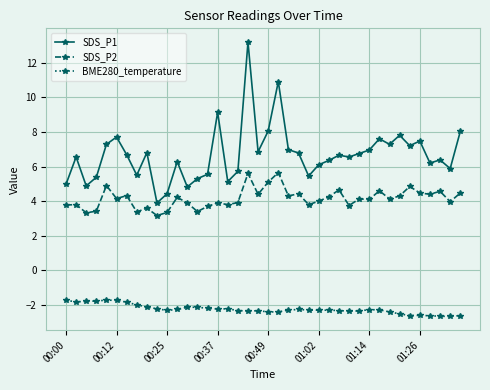

Rank the series by their maximum value, from lowest to highest.

BME280_temperature, SDS_P2, SDS_P1